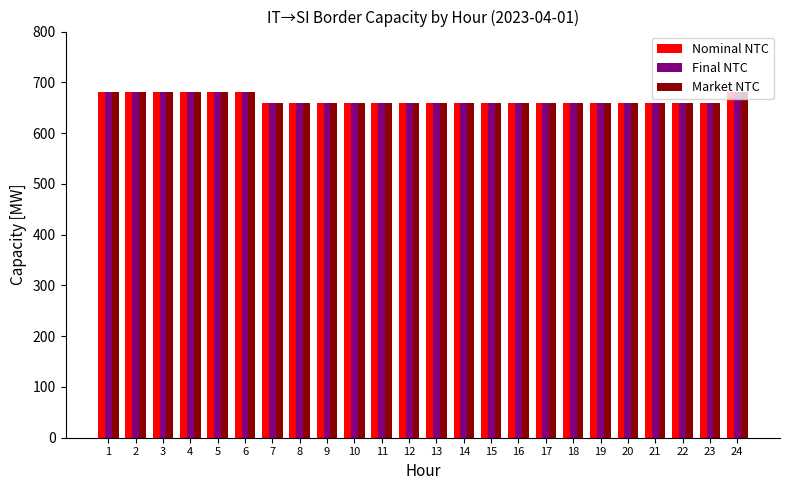

Count the Nominal NTC values in the range 660 to 680.

24